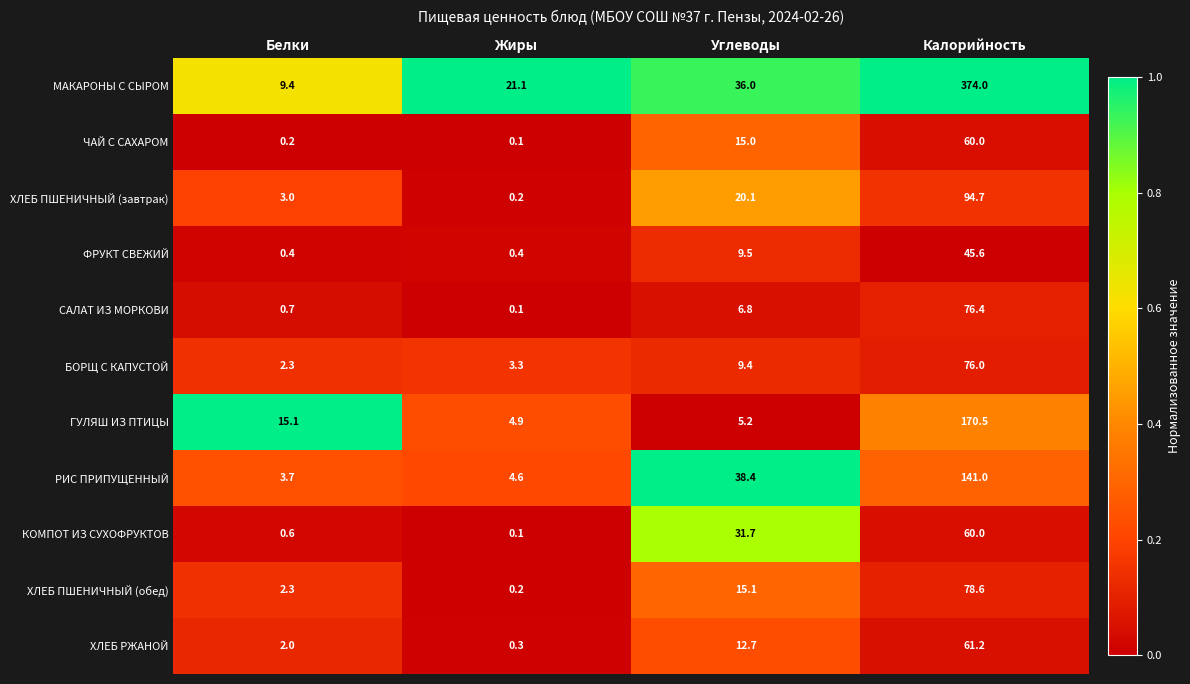

True or false: ГУЛЯШ ИЗ ПТИЦЫ has a value of 4.9 at Жиры.

True